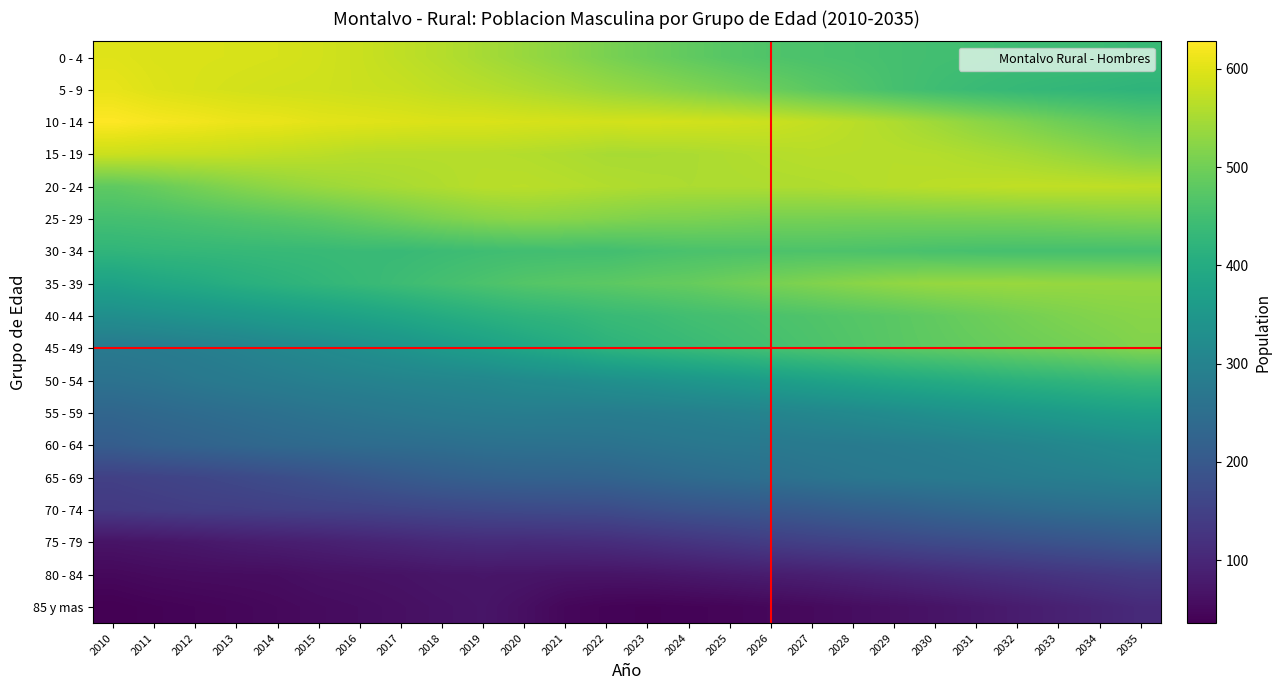

At which category is the sum across all series the highest?

2035